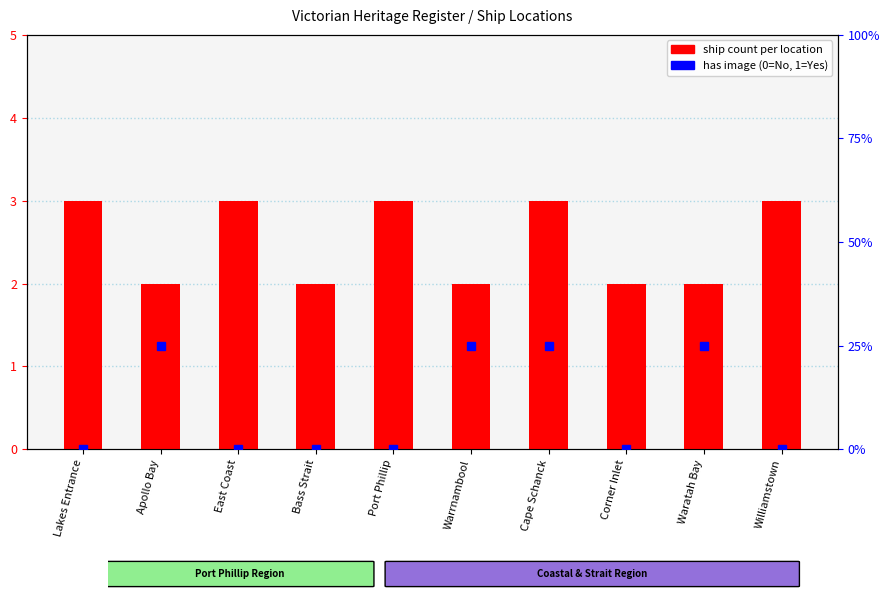

Which series changed the most between Apollo Bay and Bass Strait?

has image